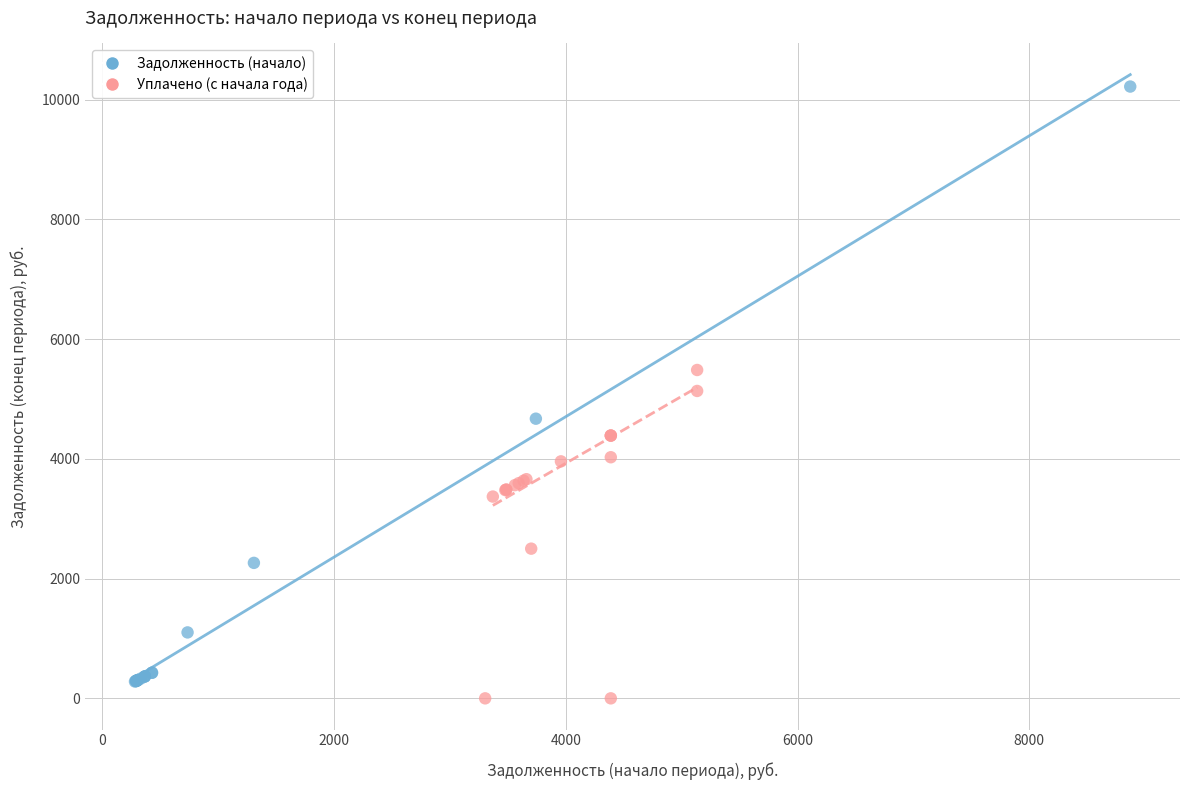

Which series reaches the maximum Y coordinate?

Задолженность (начало)